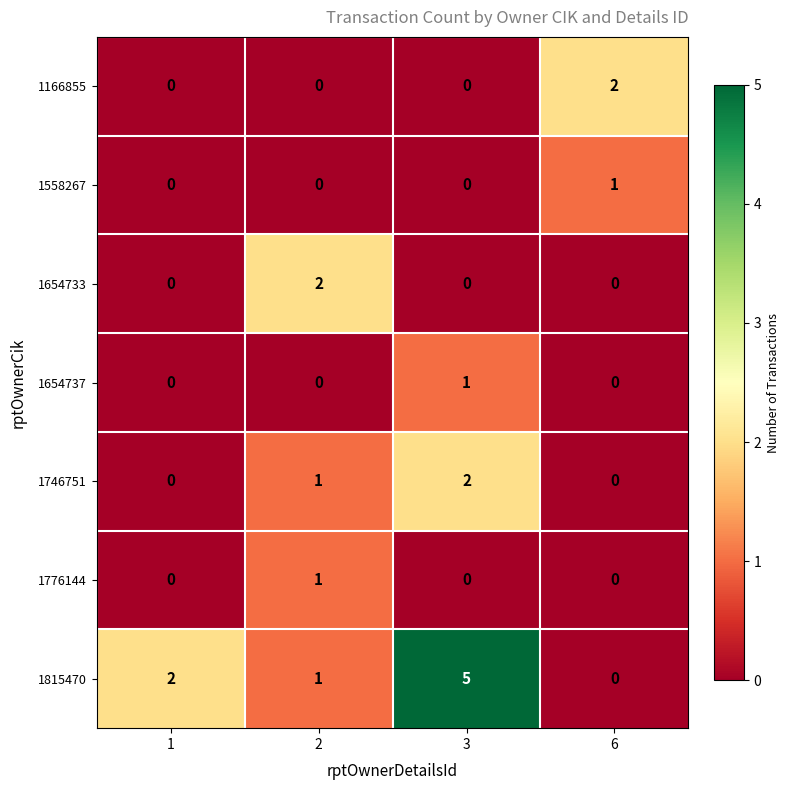

What is the greatest value displayed?

5